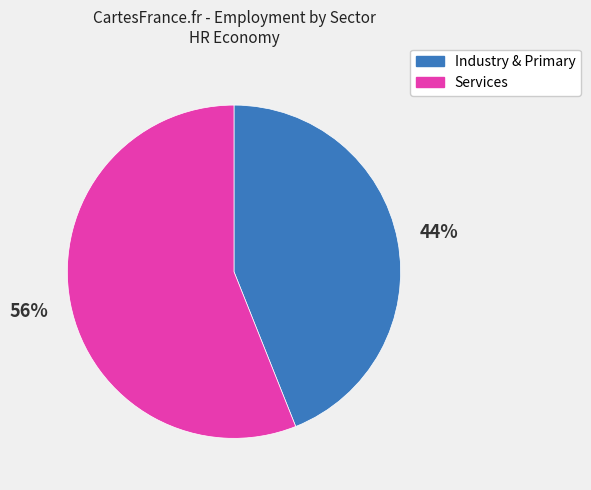

To the nearest percent, what is the difference between the largest and smallest slice percentages?

12%